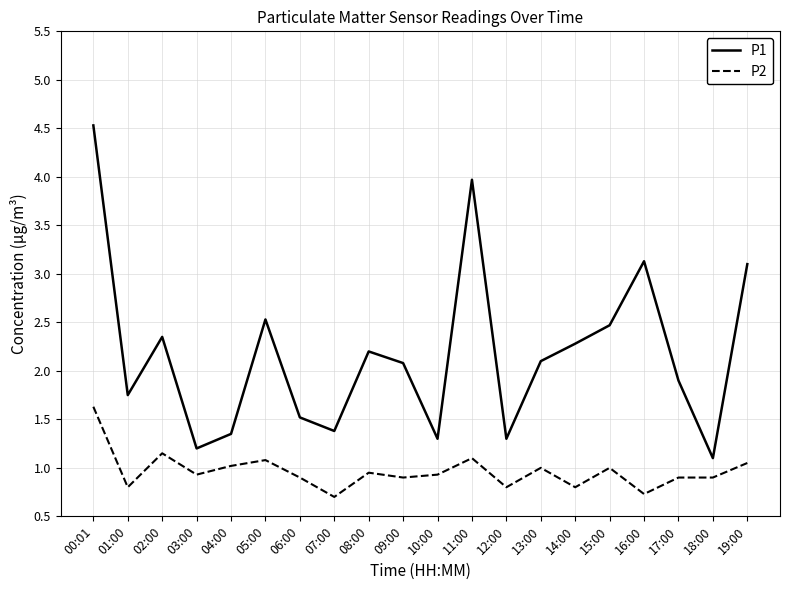

At which label does P1 first exceed 2?

00:01